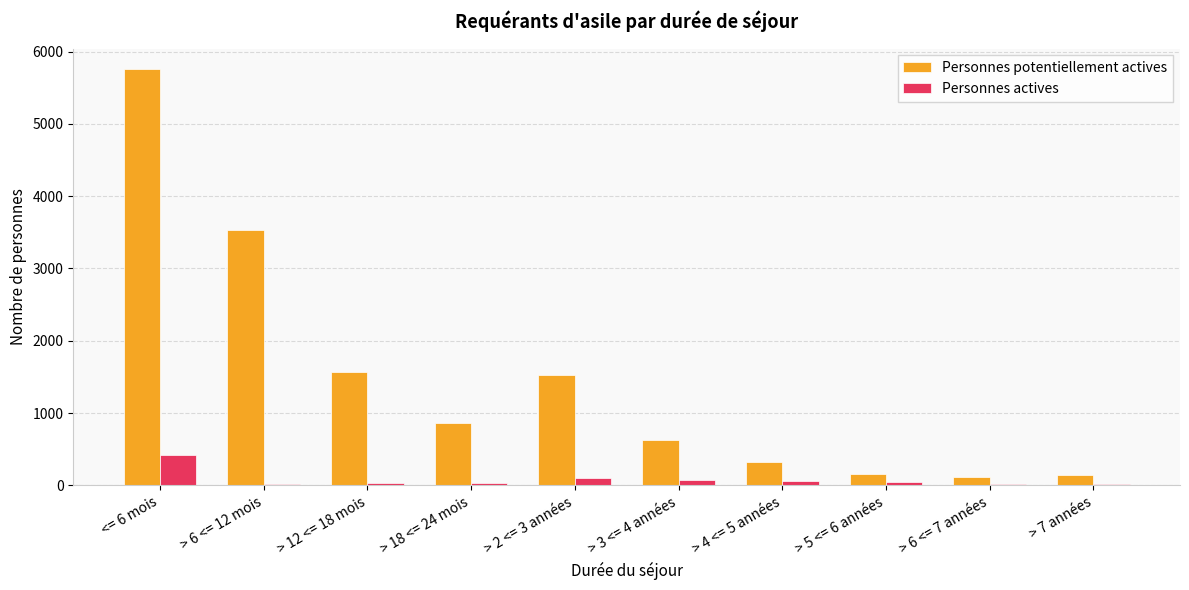

How many values in the Personnes potentiellement actives series are below 869?

5